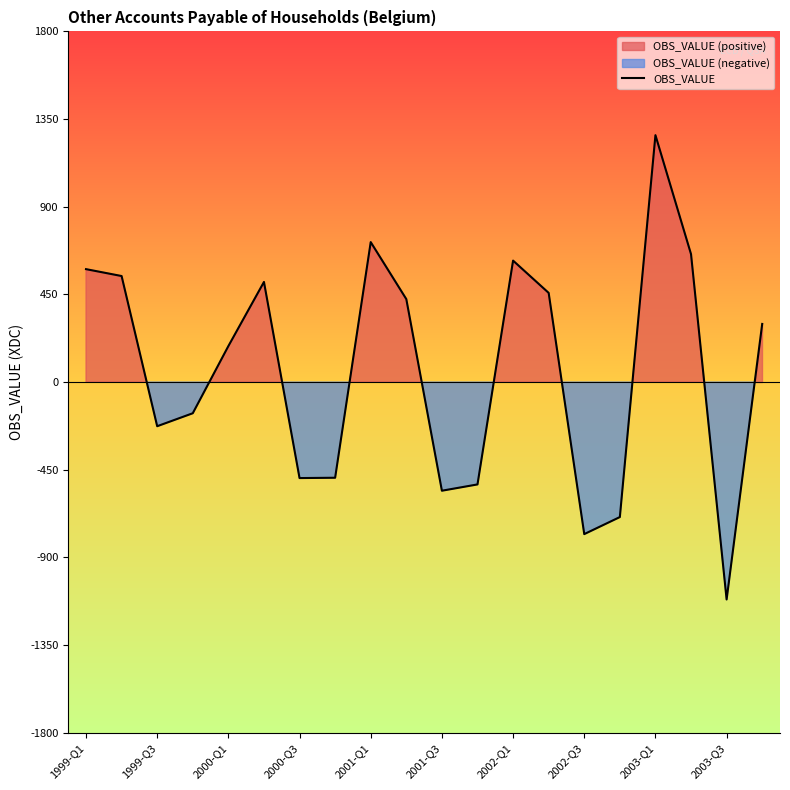

How many points are higher than both their immediate neighbors (excluding endpoints)?

4